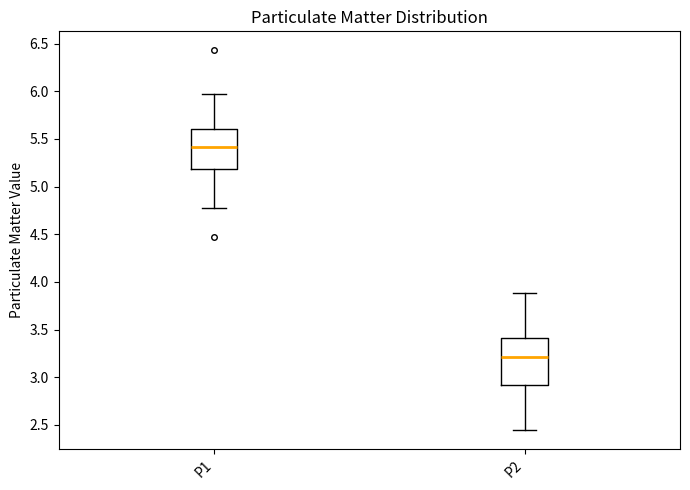

Where is the lower edge of the box for P1 on the y-axis? The values are not printed on the chart, so give them approximately, as read against the axis.

5.20